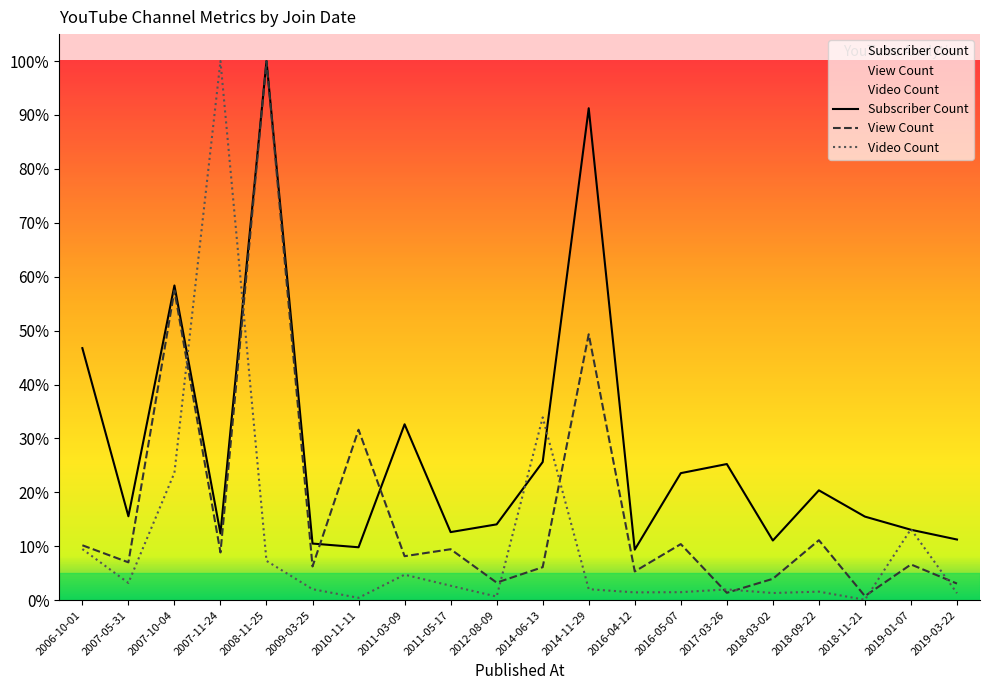

What is the highest value of the Video Count series?

1.0